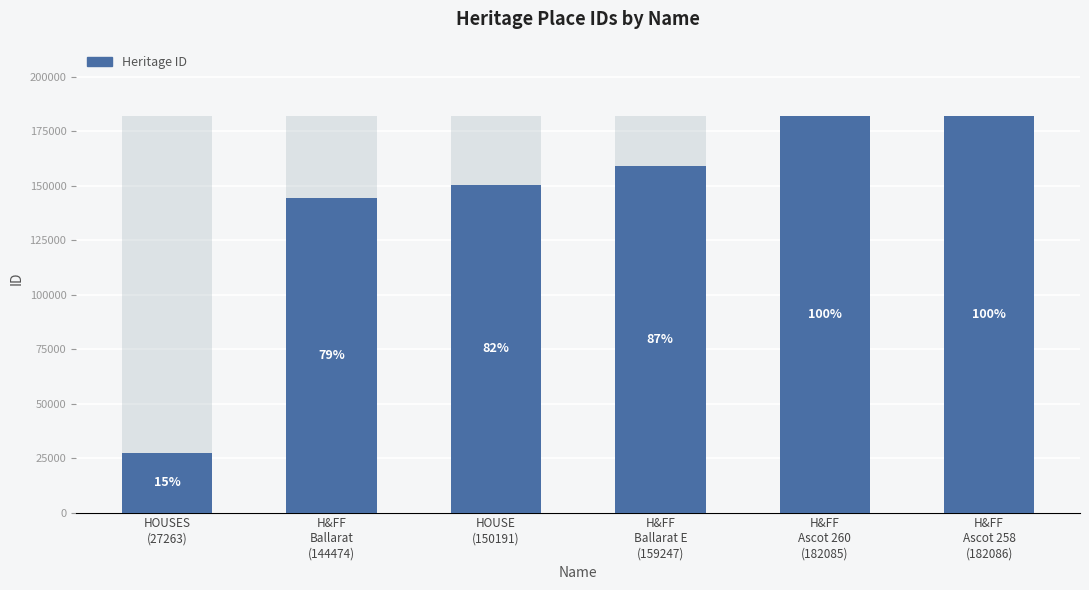

What is the label of the 3rd bar from the left?

HOUSE
(150191)